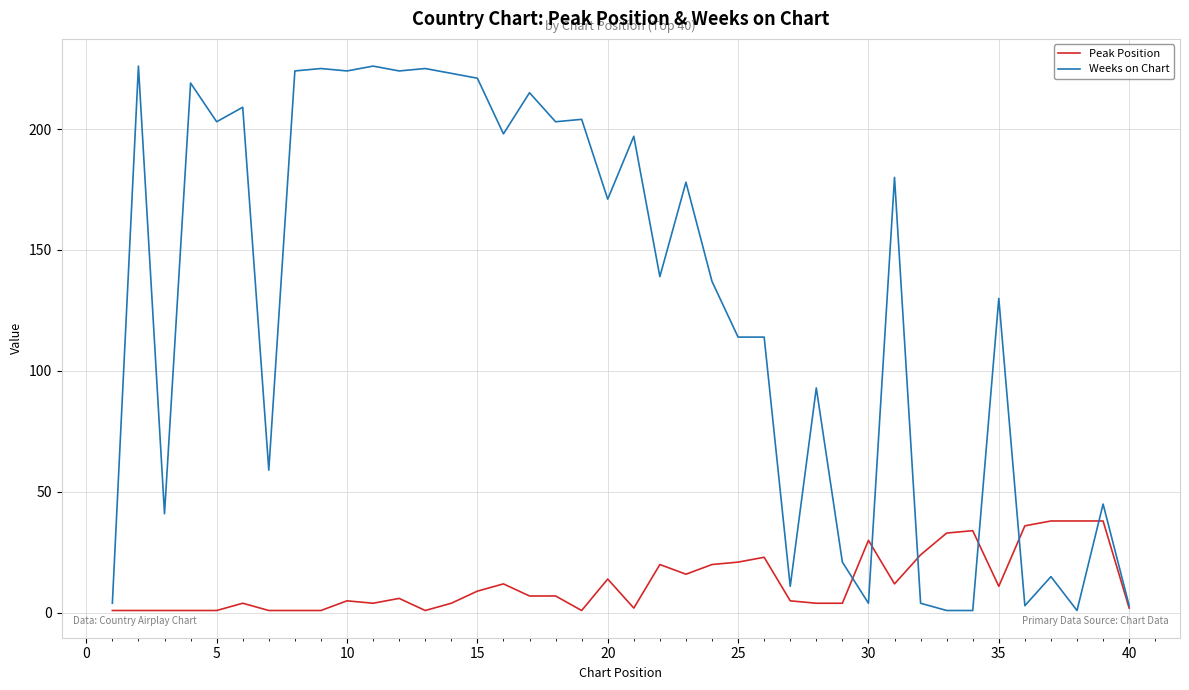

How many lines are shown in the chart?

2